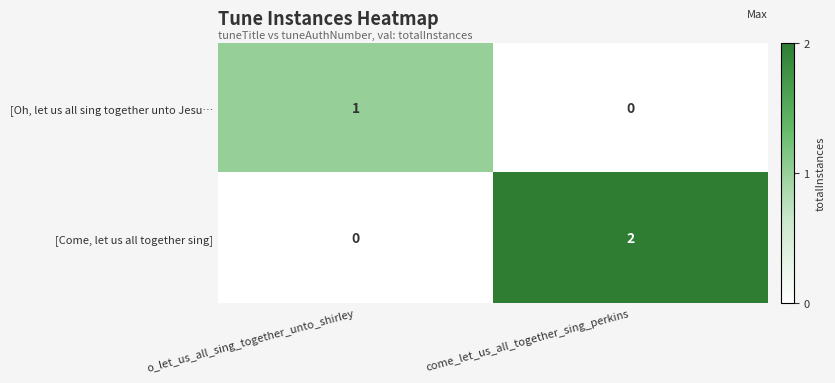

Between o_let_us_all_sing_together_unto_shirley and come_let_us_all_together_sing_perkins, which series saw the biggest shift?

[Come, let us all together sing]